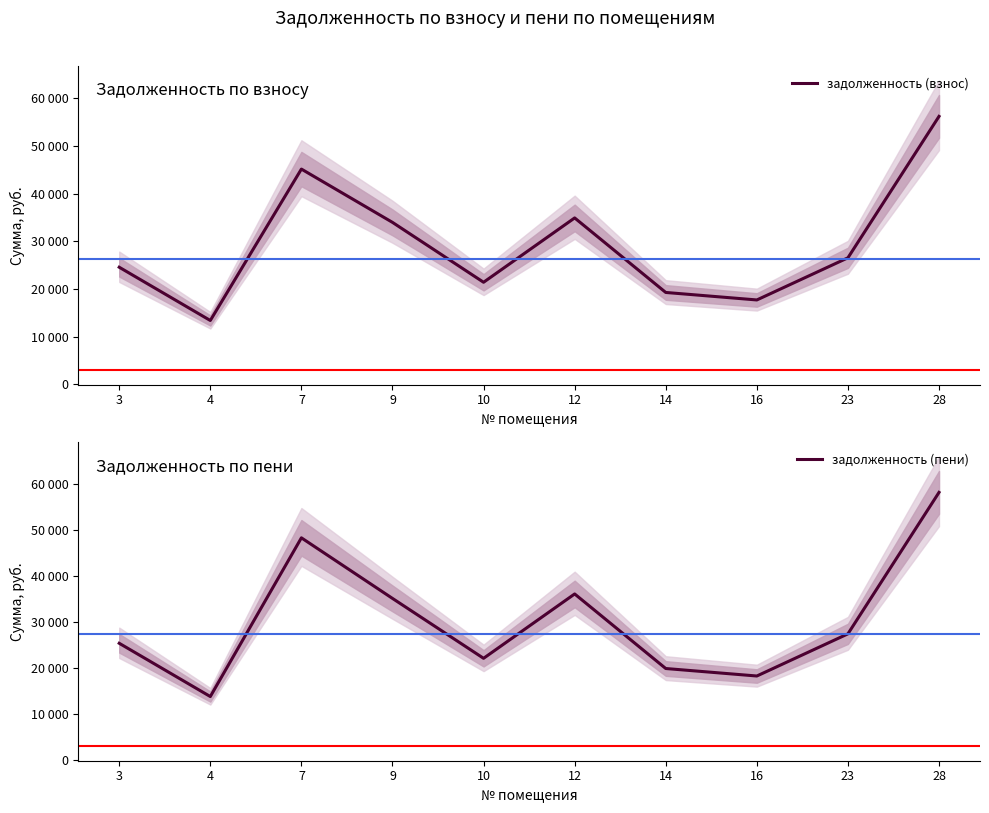

True or false: задолженность (взнос) and задолженность (пени) intersect in this chart.

False